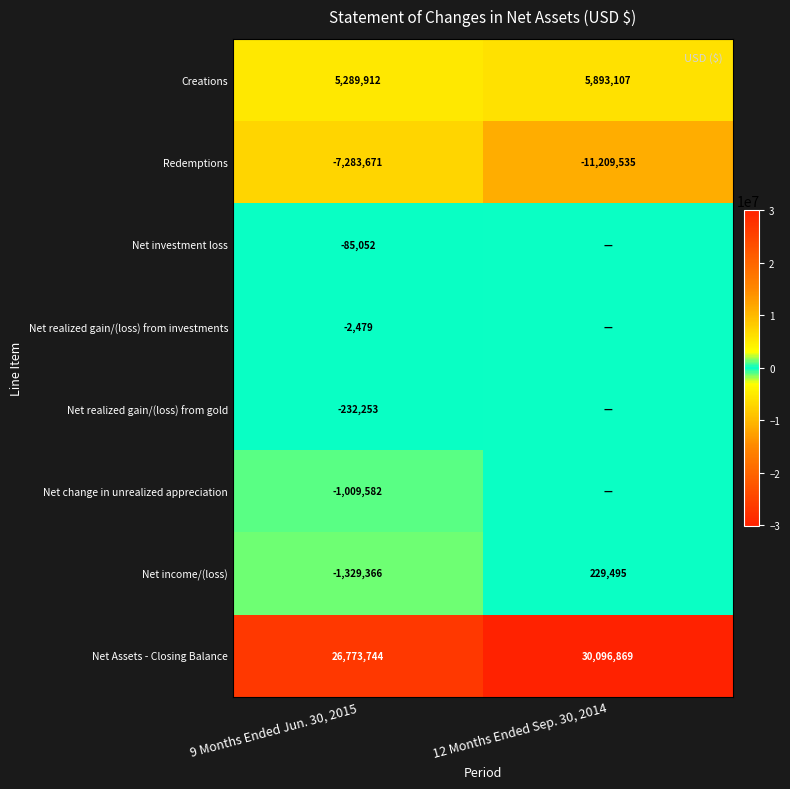

Which category has the highest value in the Redemptions series?

9 Months Ended Jun. 30, 2015